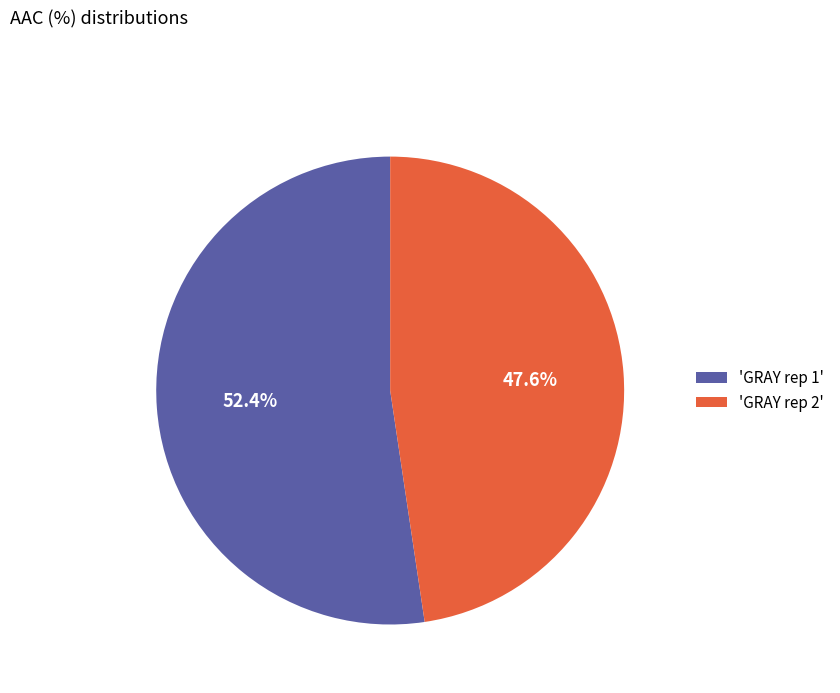

How many slices are in this pie chart?

2